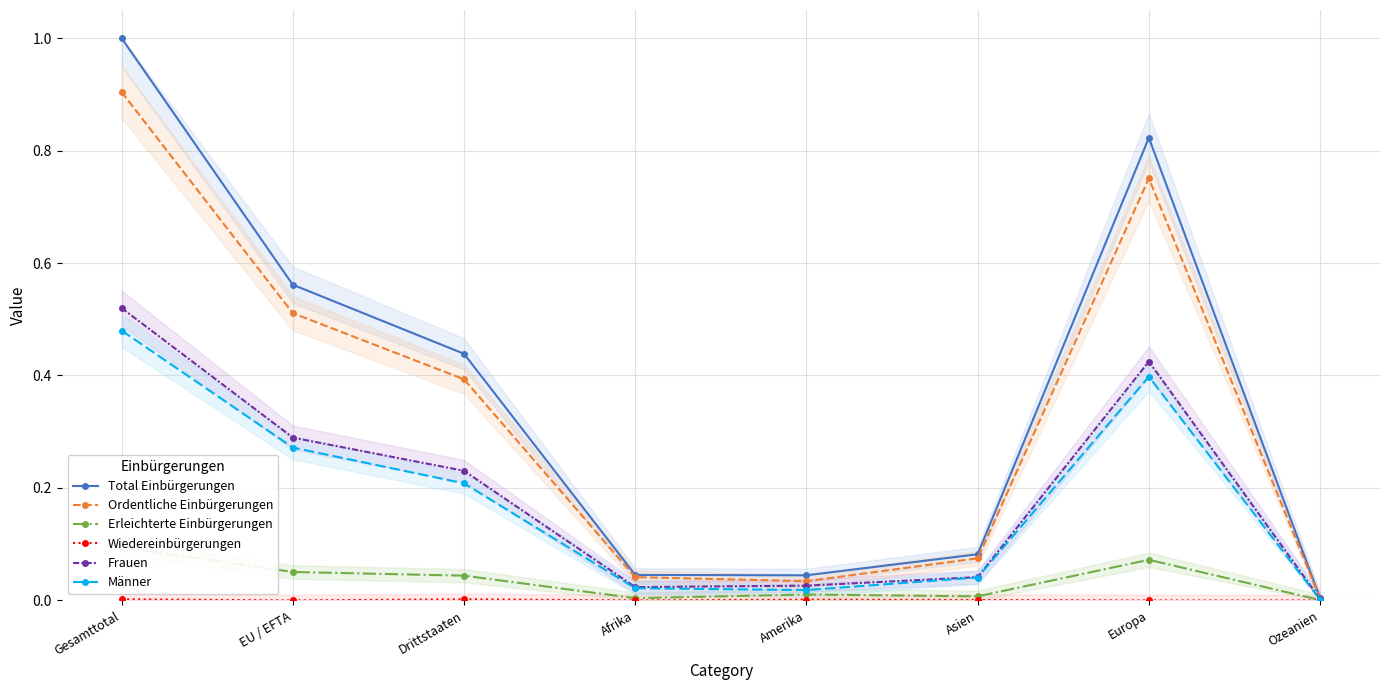

Does the chart display data point markers on the line(s)?

Yes